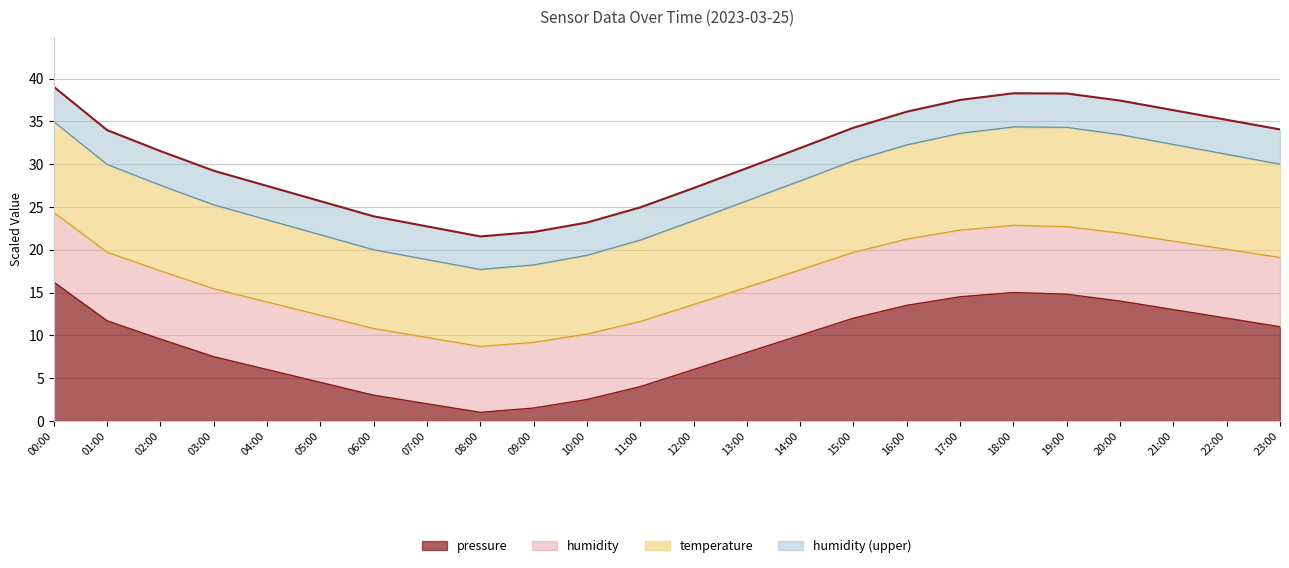

At which category does the chart reach its minimum across all series?

08:00